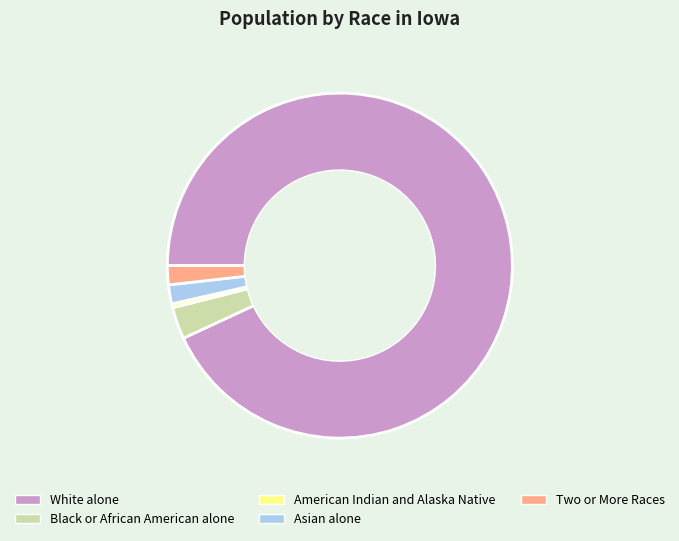

Which slice is the smallest?

American Indian and Alaska Native